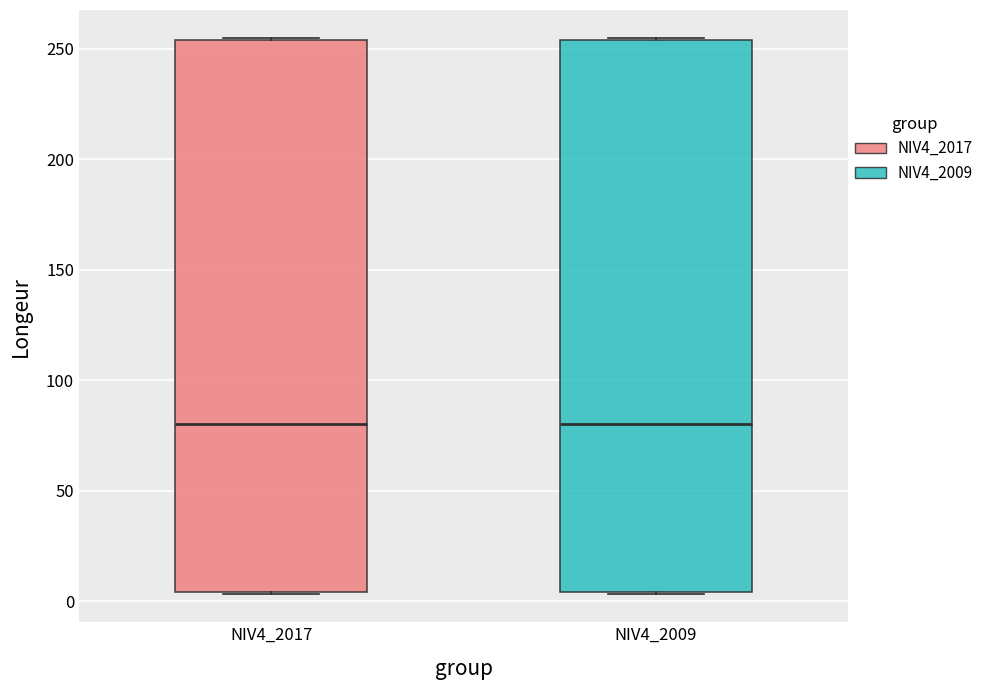

Reading left to right, transcribe this box plot: for each box, give where its median line is, the range the box spans, and where its two whiskers end, as read against the y-axis. The values are not printed on the chart, so give them approximately, as read against the axis.

NIV4_2017: median 80, box 5 to 255, whiskers 5 to 255
NIV4_2009: median 80, box 5 to 255, whiskers 5 to 255